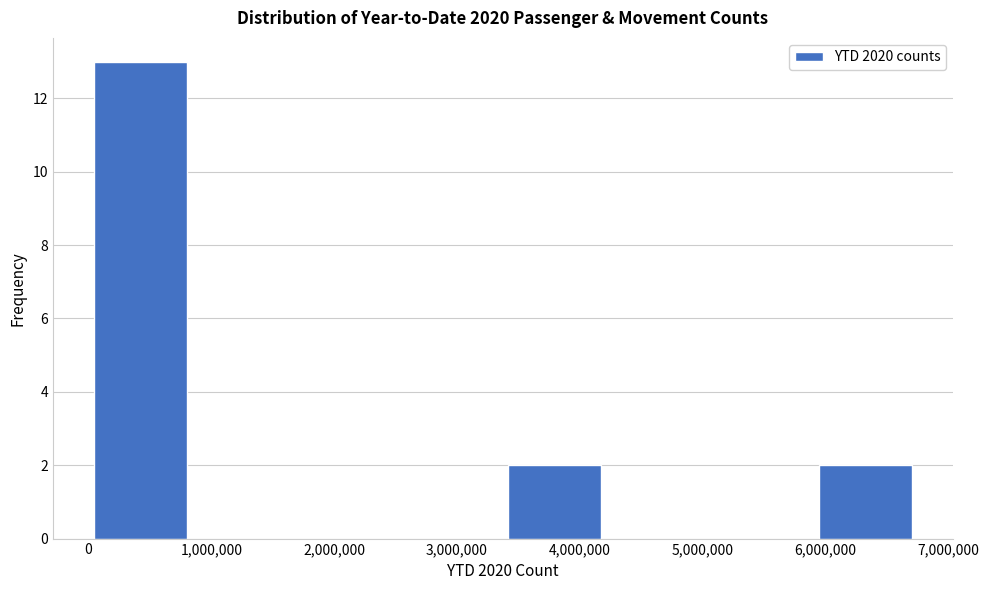

Over which range of the x-axis is the bar tallest?

0 to 800000